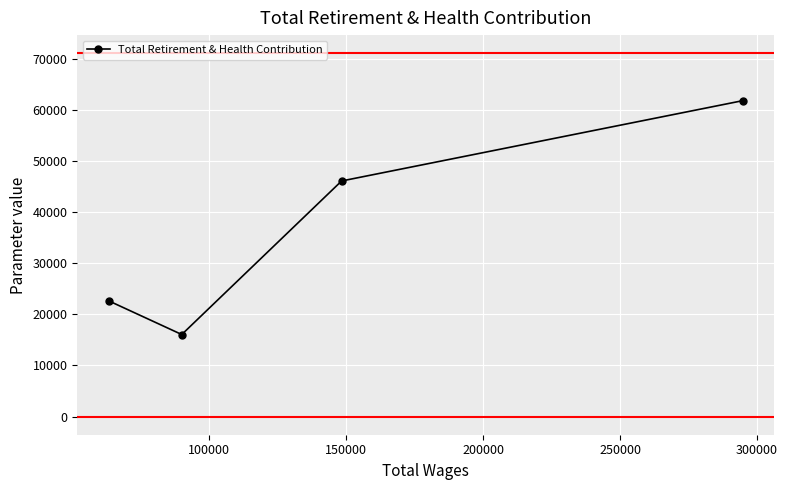

Count the values in the range 22627 to 61838.

3